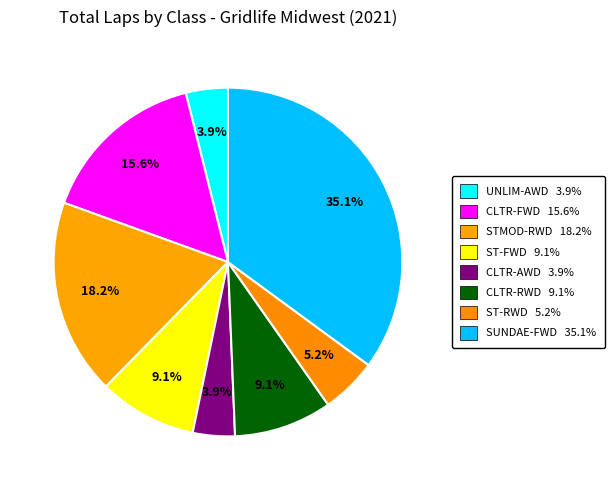

To the nearest percent, what is the average slice percentage?

12%